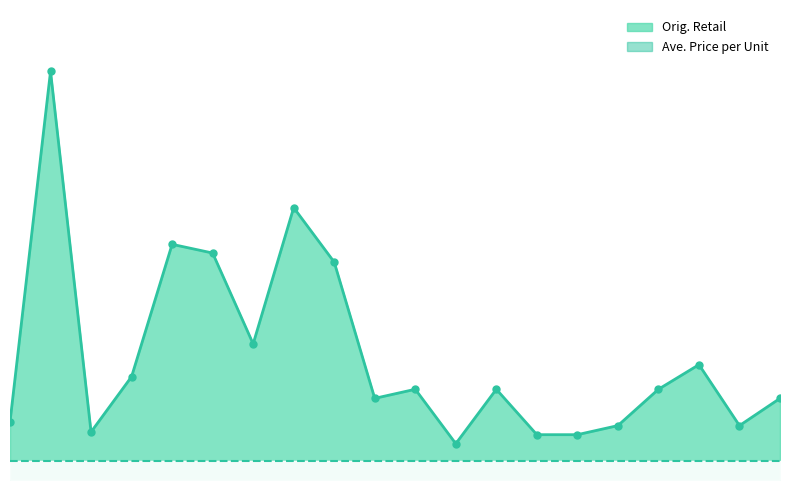

Count the number of data series in this chart.

1